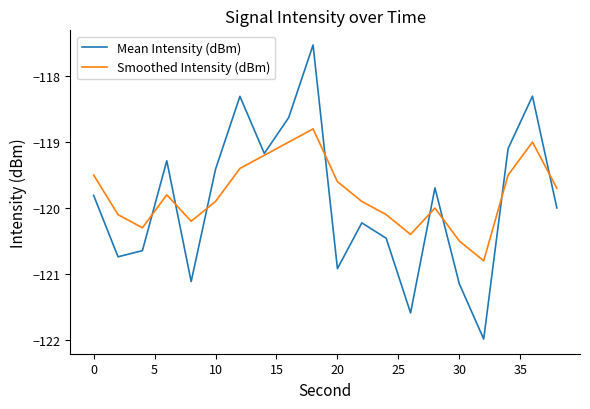

What is the greatest value displayed?

-117.5